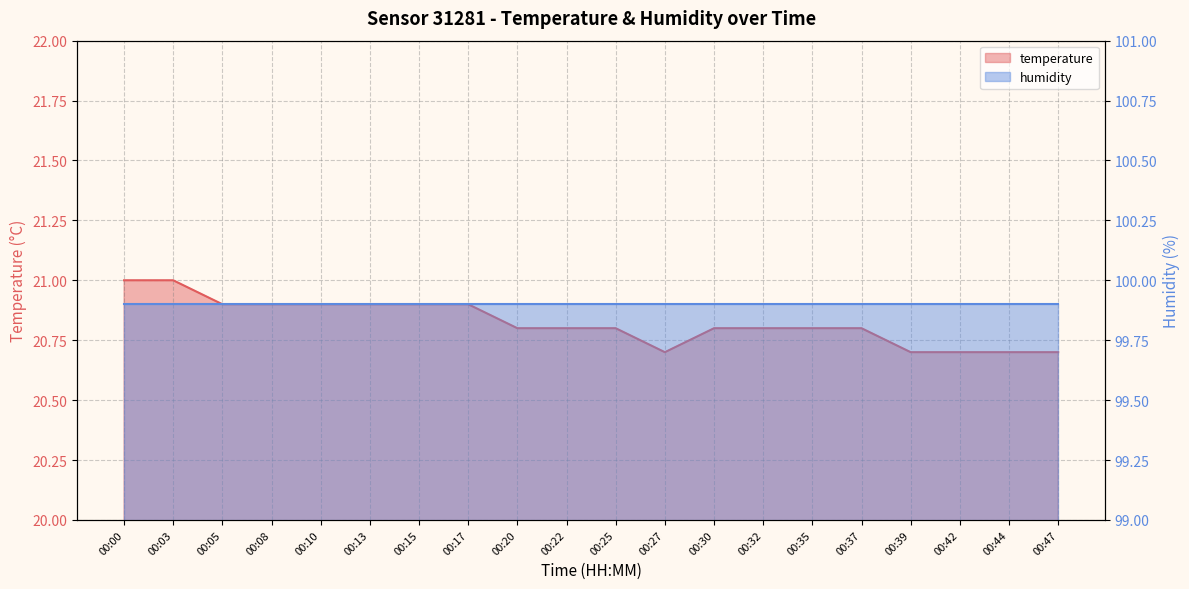

Which category has the highest value across all series?

00:00